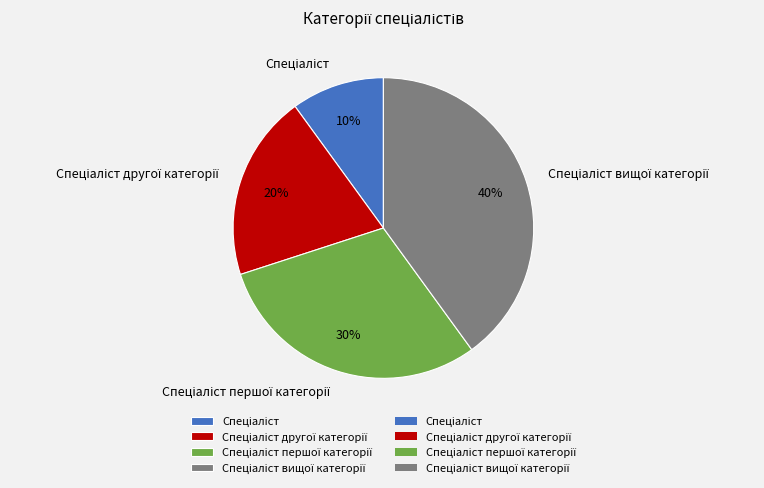

Is there any slice that represents more than half of the pie?

No